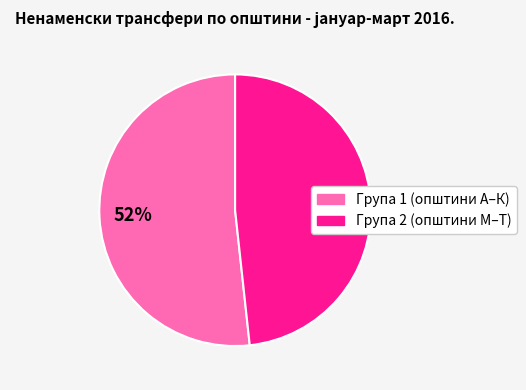

To the nearest percent, what is the average slice percentage?

50%